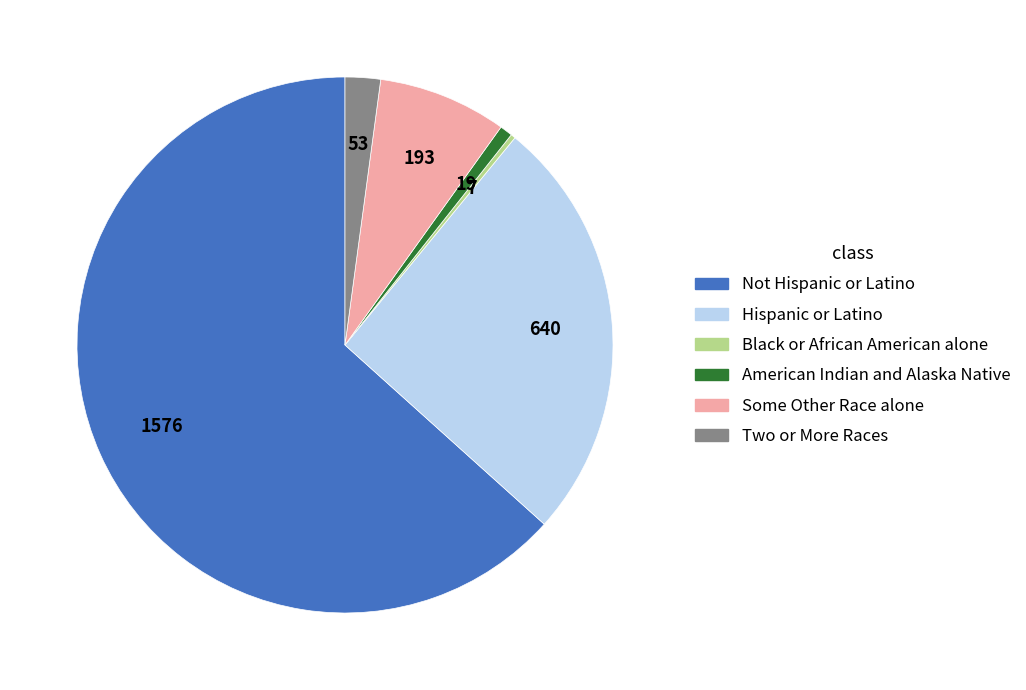

The Hispanic or Latino slice represents 26% of the pie. True or false?

True